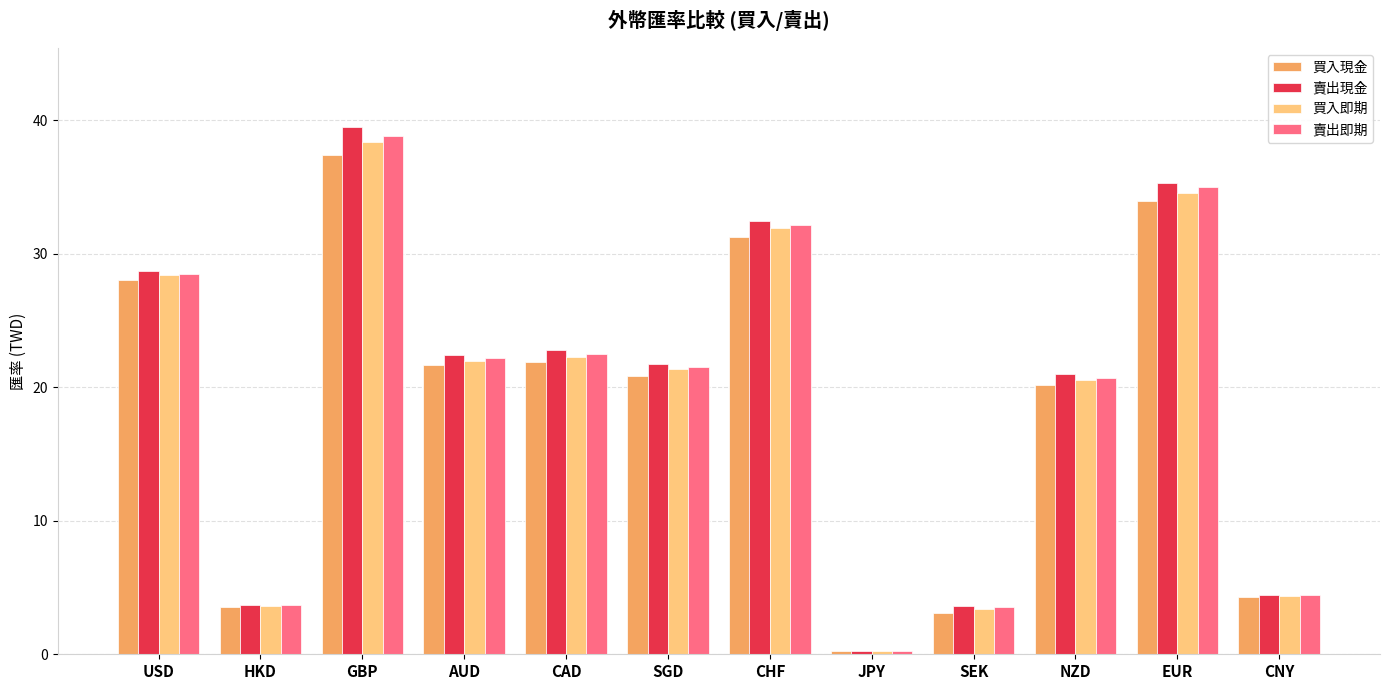

What is the label of the 2nd bar from the left?

HKD